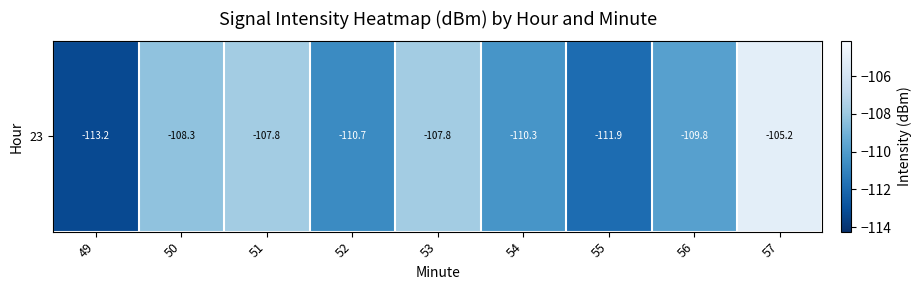

What is the sum of all values?

-984.9